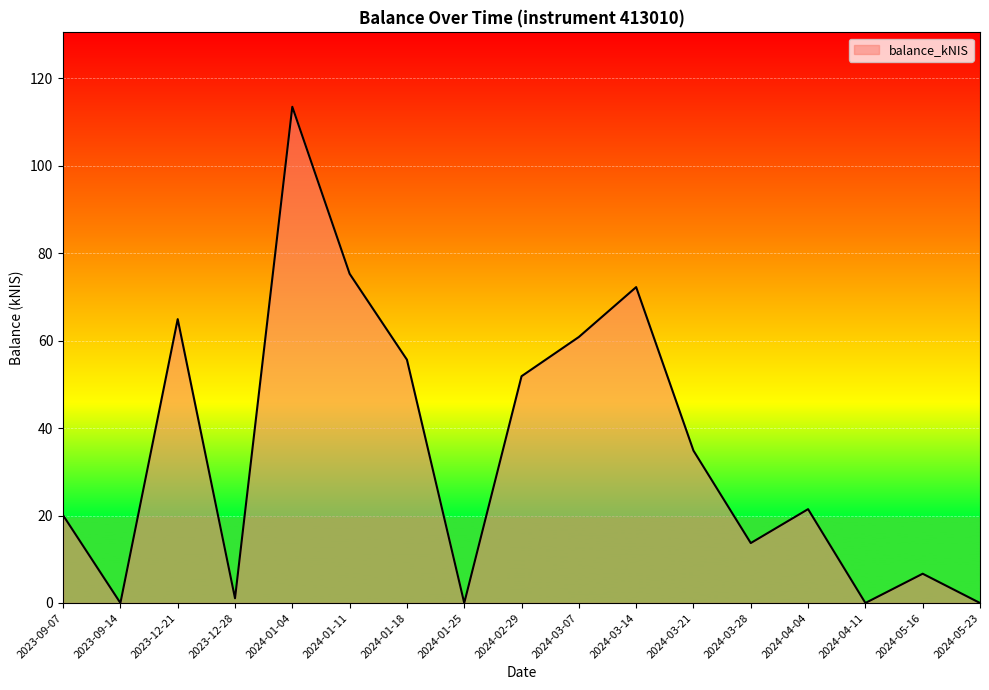

What is the difference between the maximum and minimum values?

113.4